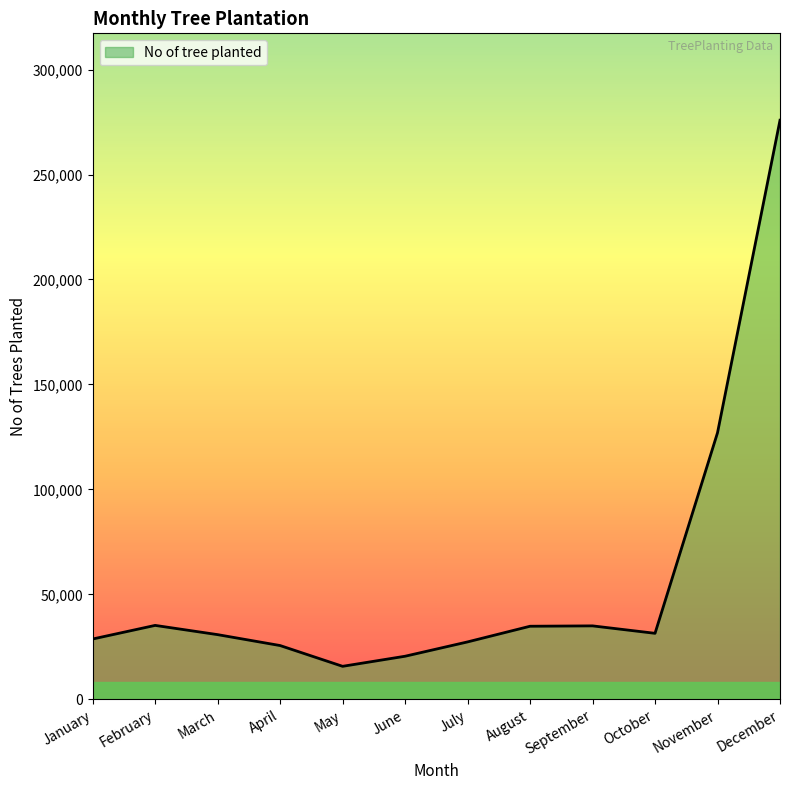

Where is the data nearest to the value 145820?

November